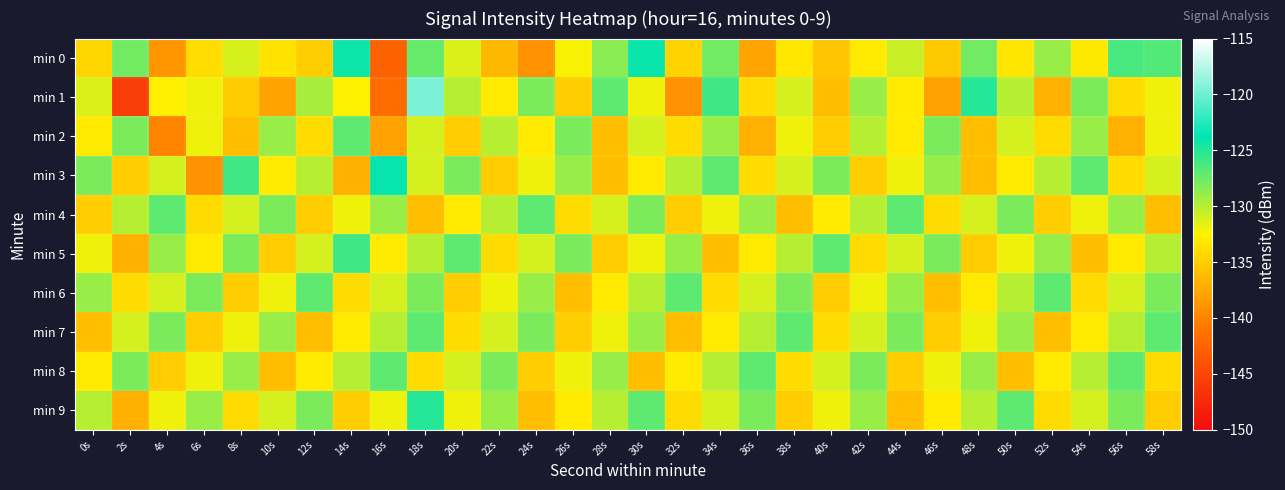

What is the spread (max minus min) of values at 20s?

8.0